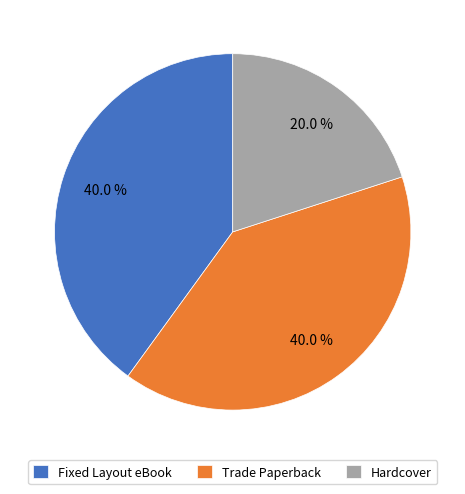

Is the sum of Hardcover and Trade Paperback greater than half?

Yes